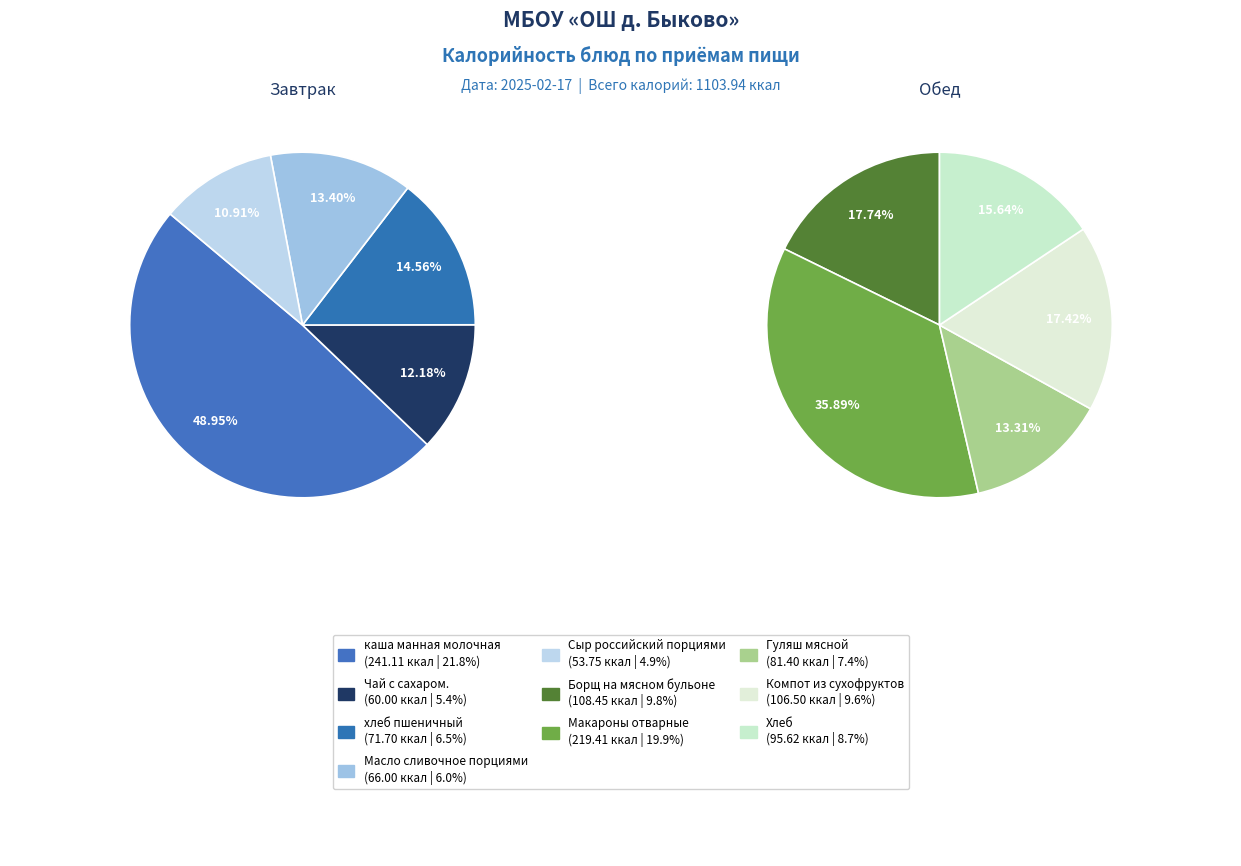

Count the number of slices in the pie.

10